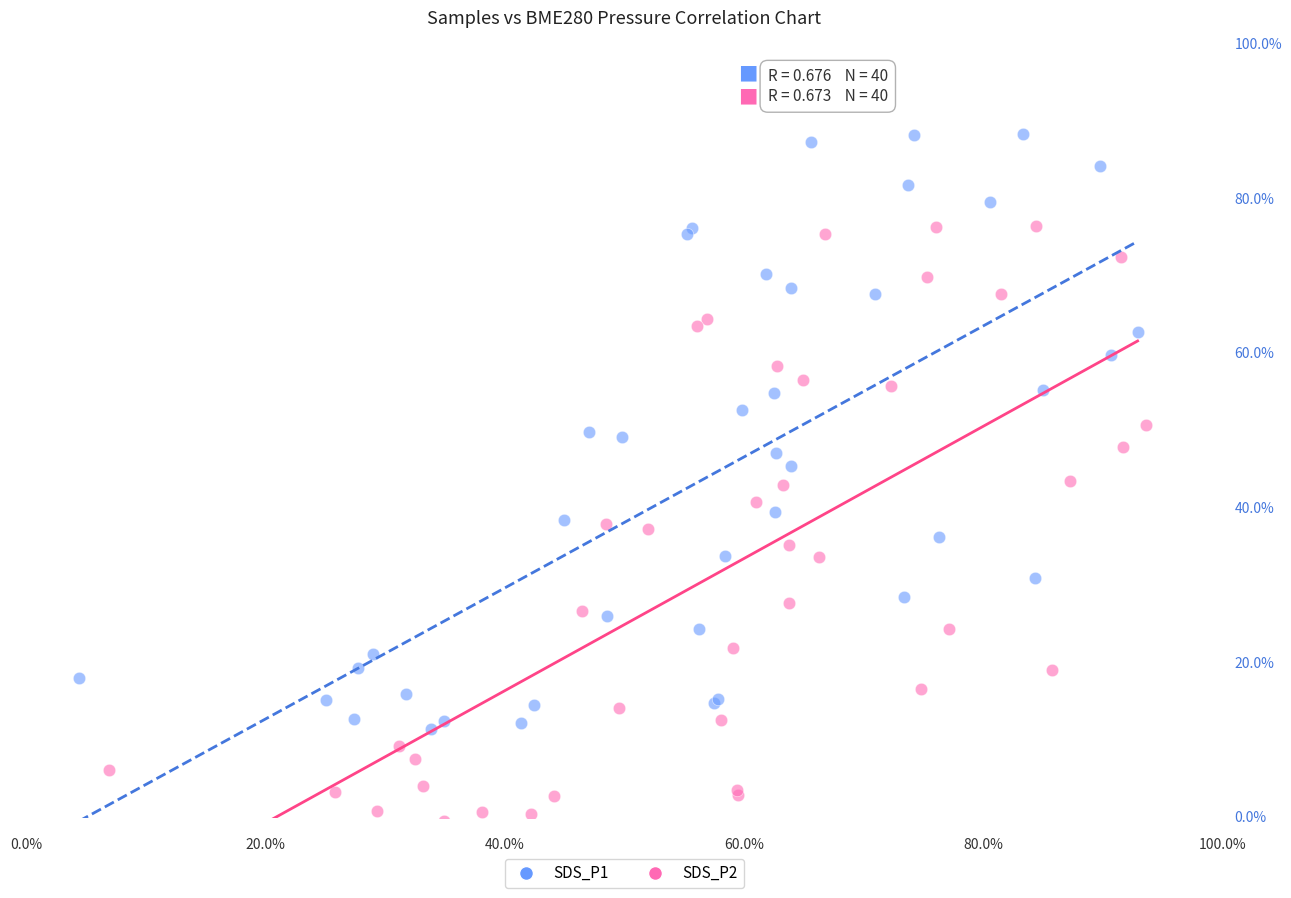

Which series contains the highest Y value?

SDS_P1